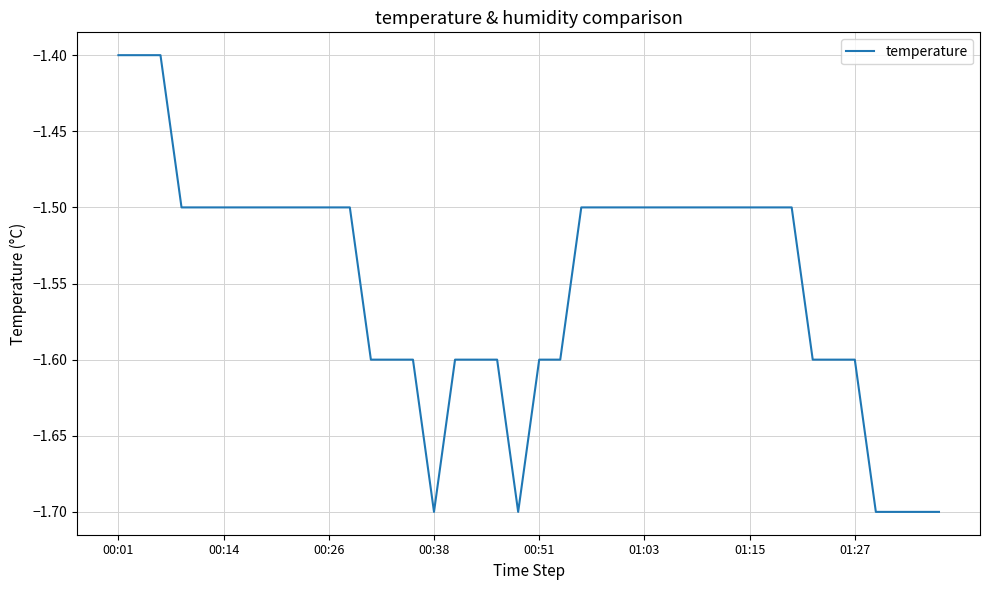

What is the difference between the maximum and minimum values?

0.3